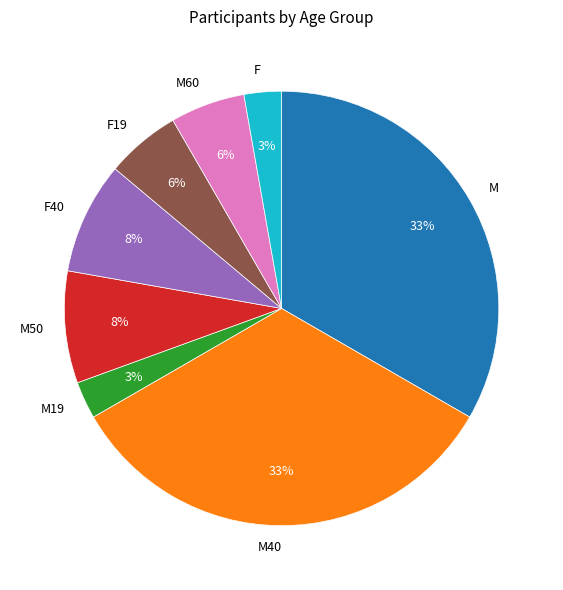

Does M account for over 50% of the chart?

No